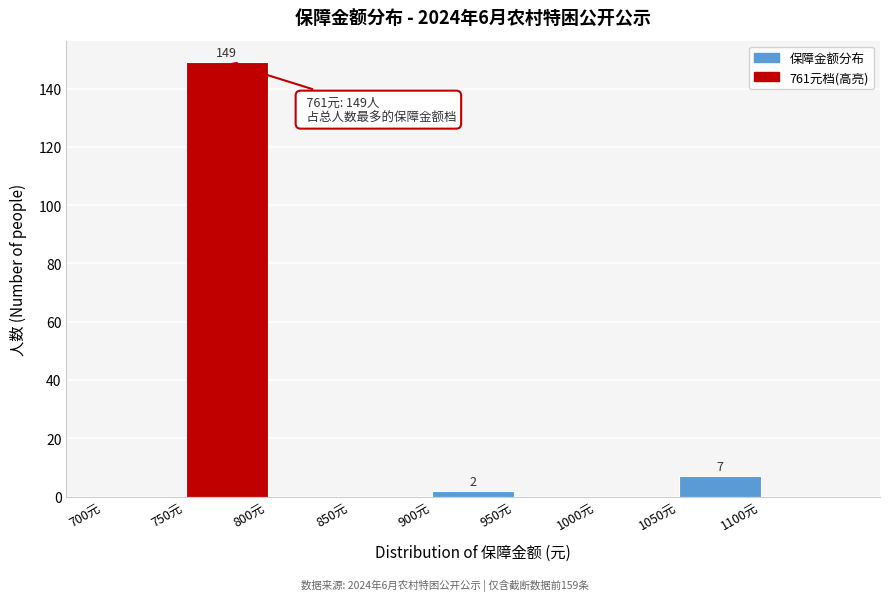

Over which range of the x-axis is the bar tallest?

750 to 800